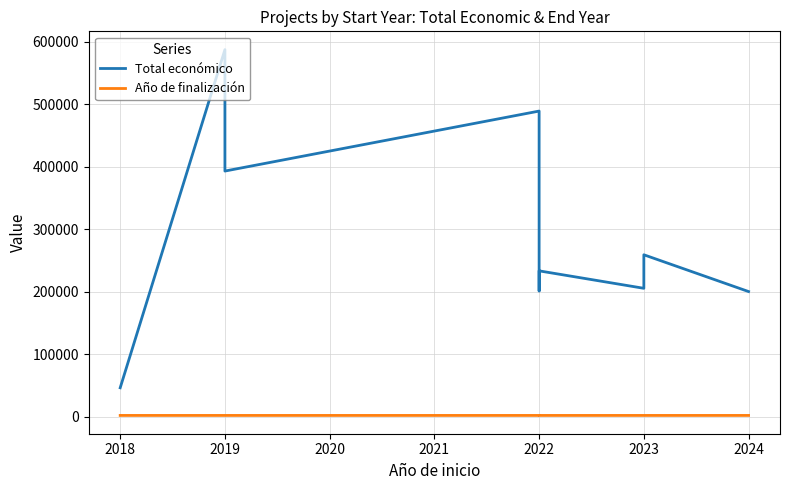

Which series has the largest total across all categories?

Total económico